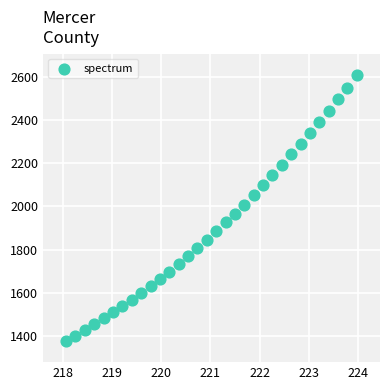

What is the range of Y values (max minus min)?

1227.7